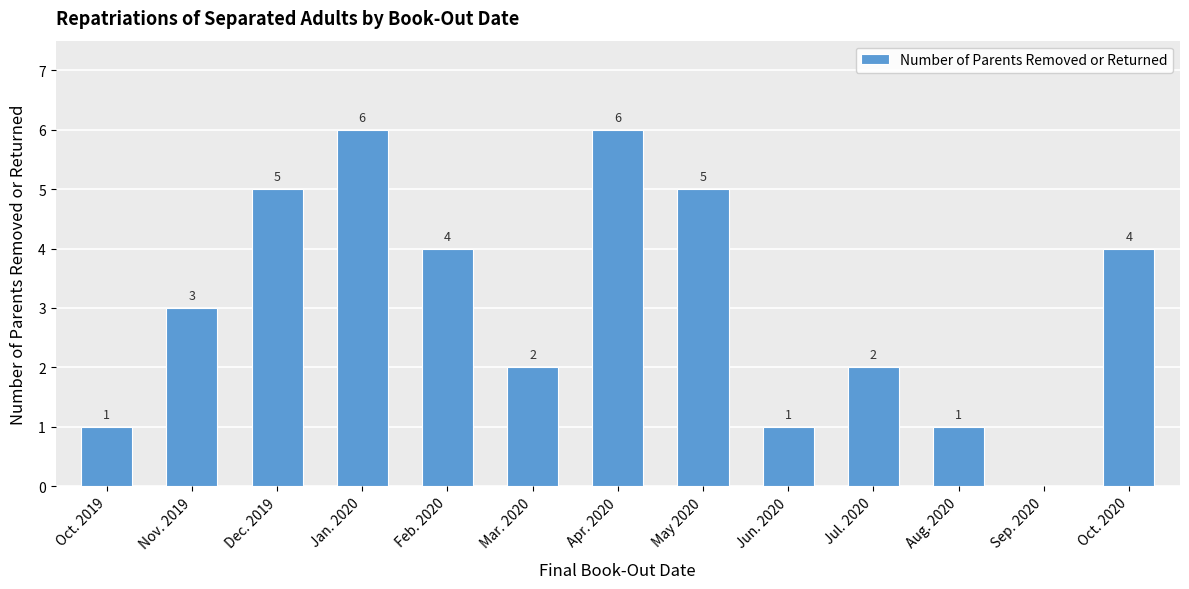

What is the change in value from Feb. 2020 to Sep. 2020?

-4